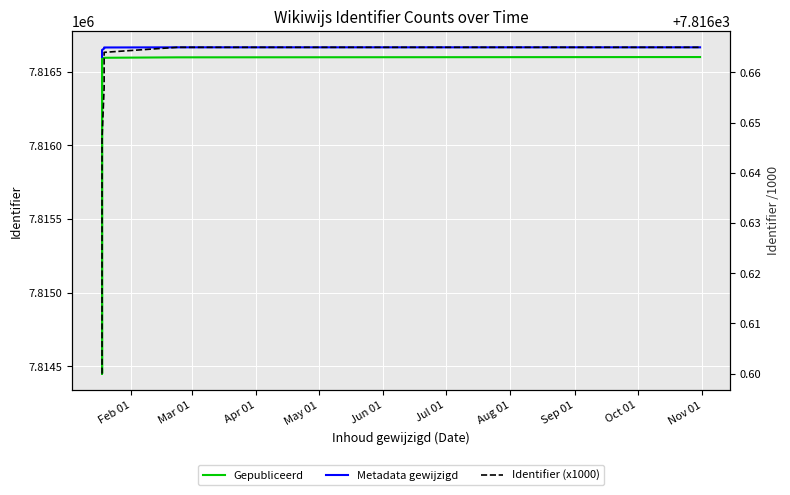

At Jun 01, list the series in order from largest to smallest.

Metadata gewijzigd, Gepubliceerd, Identifier (x1000)